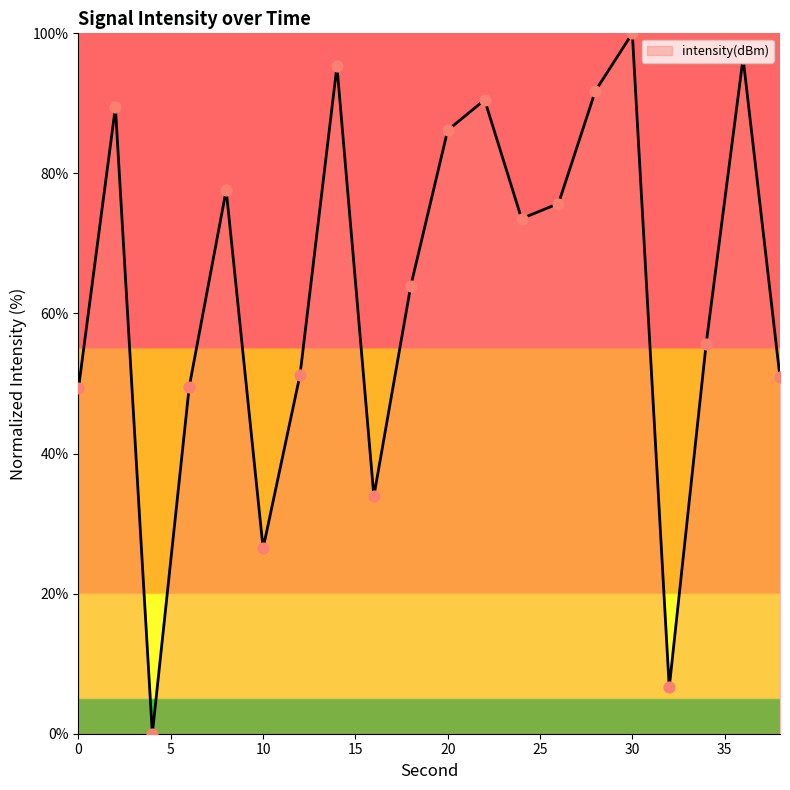

What is the greatest value displayed?

100.0